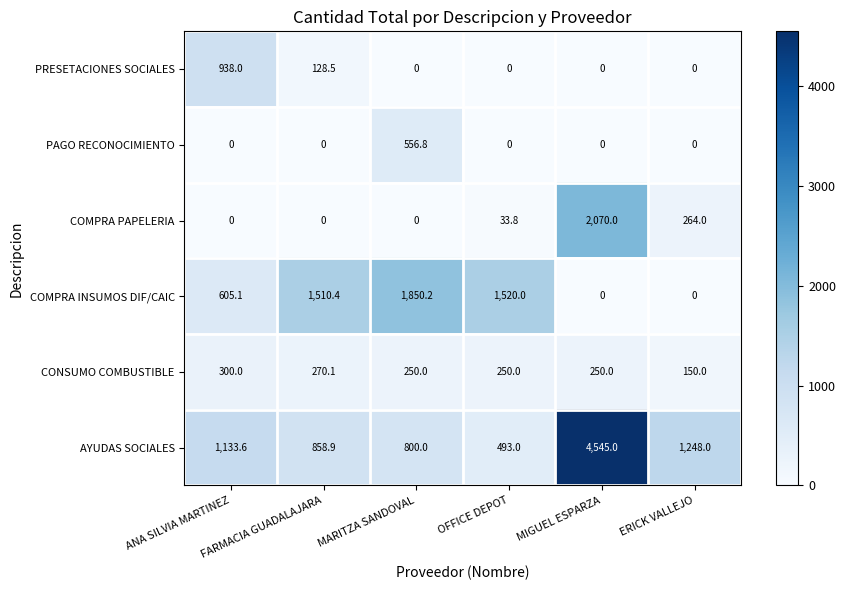

What is the spread (max minus min) of values at ANA SILVIA MARTINEZ?

1133.6